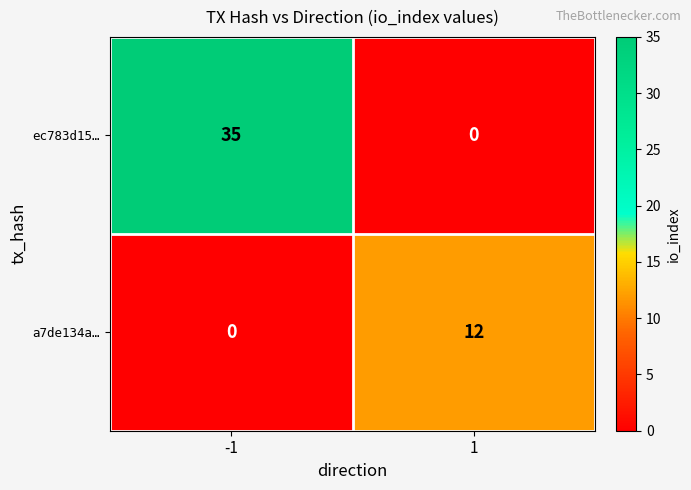

At -1, list the series in order from smallest to largest.

a7de134a…, ec783d15…